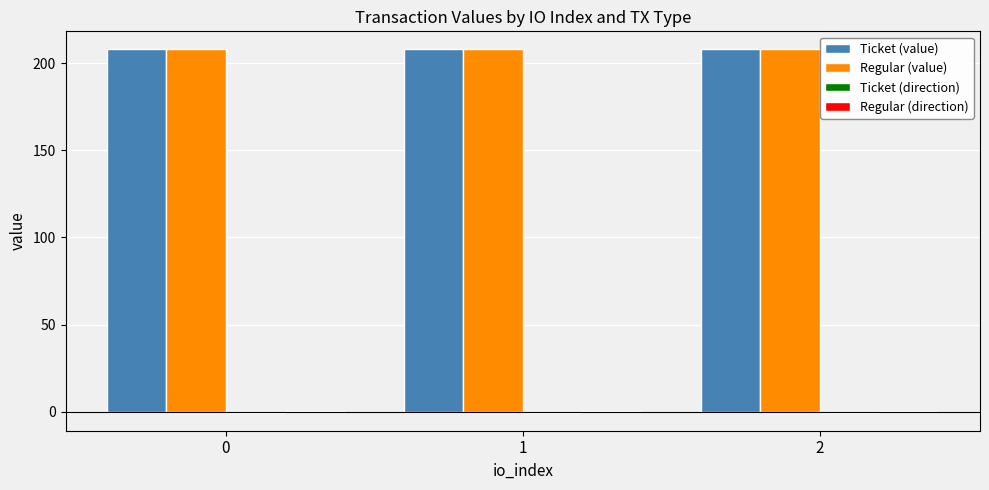

The value of Ticket (value) at 1 is 271.4. True or false?

False